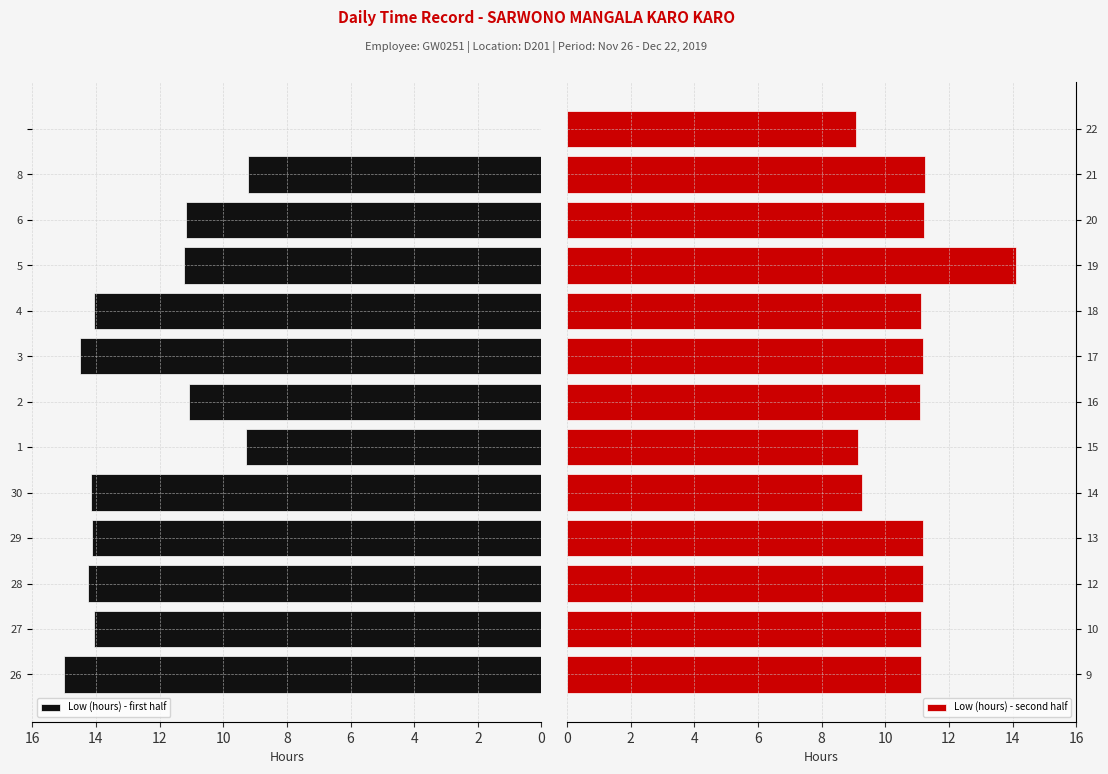

How many groups of bars are there?

13